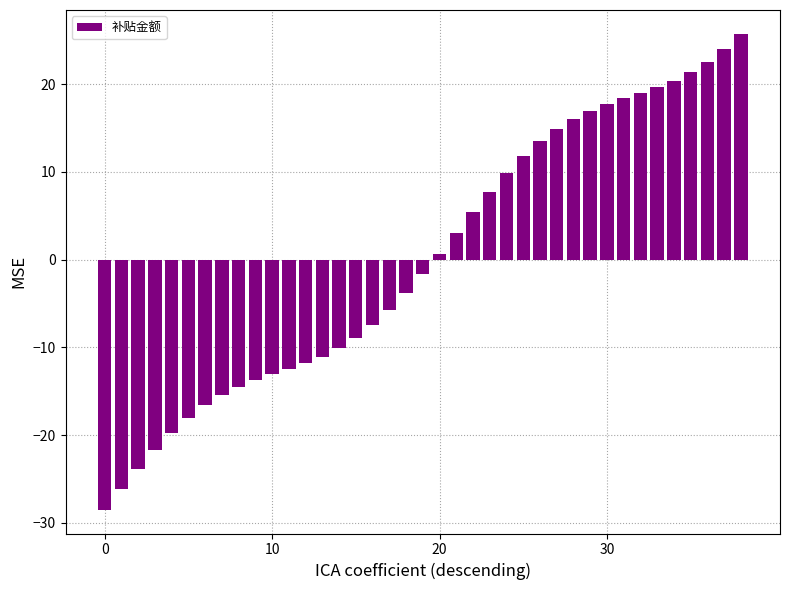

What is the smallest value displayed?

-28.5